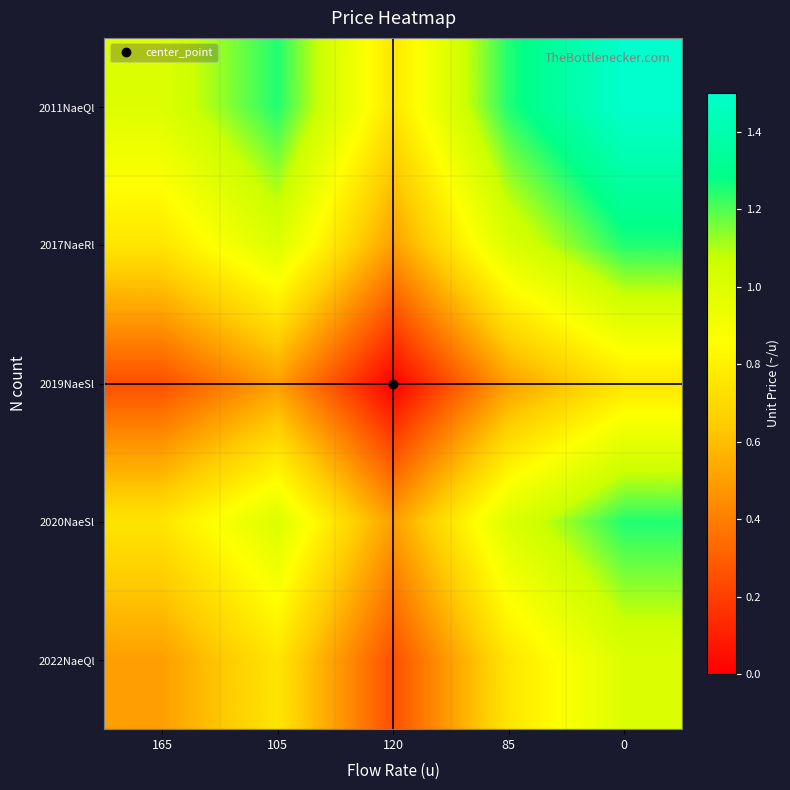

What is the maximum value shown in the chart?

1.5